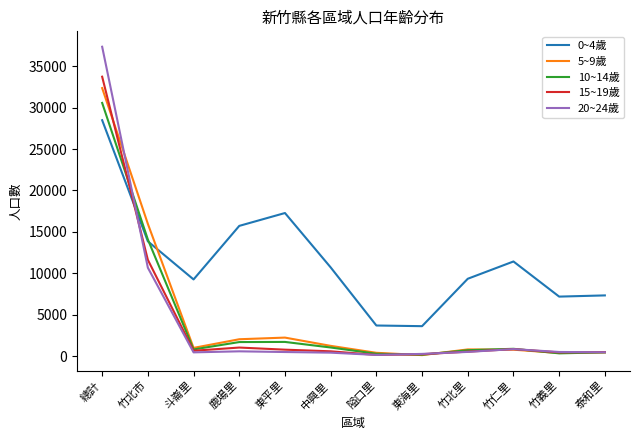

Does the chart have visible grid lines?

No